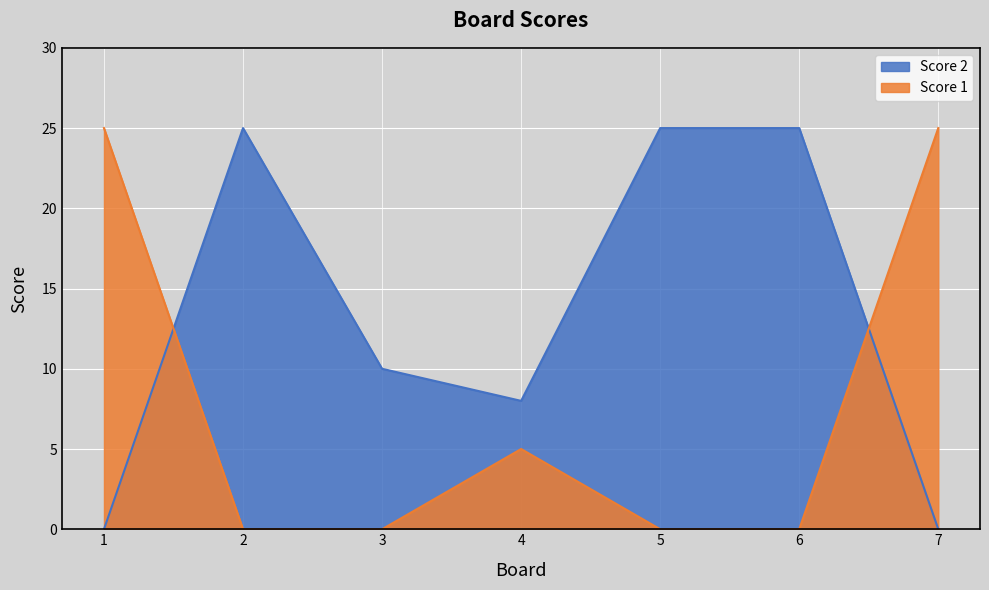

What is the maximum value shown in the chart?

25